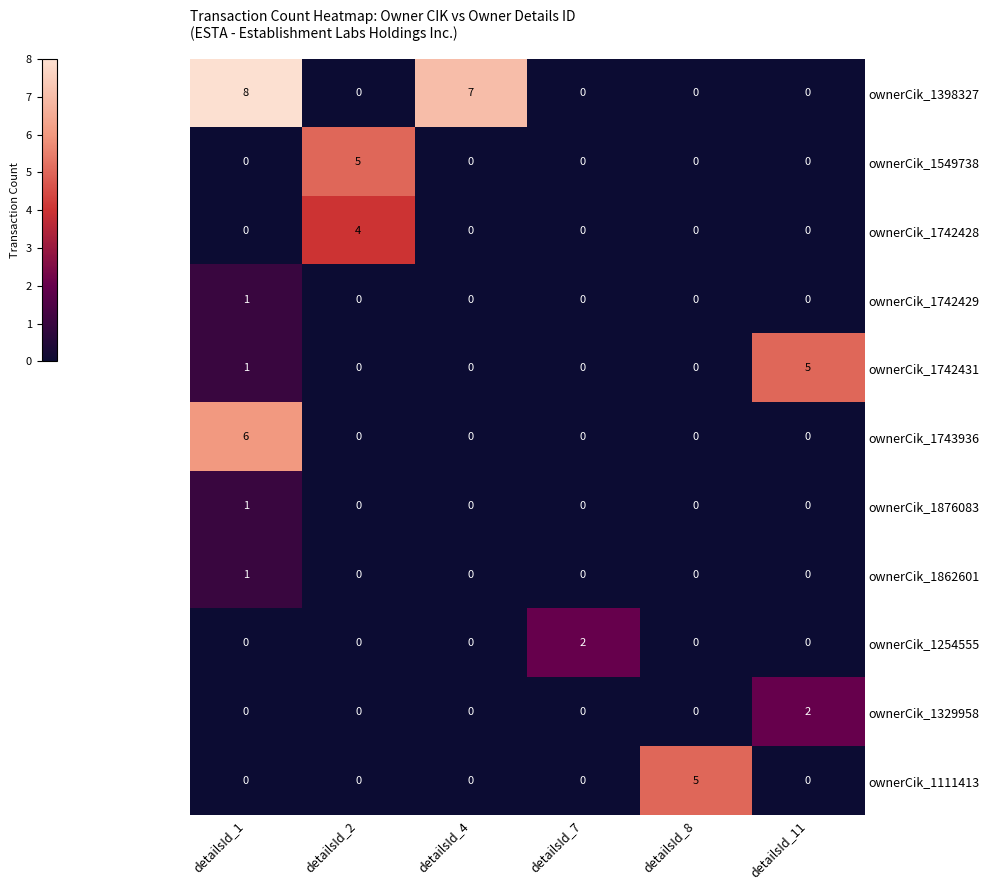

Which series has the widest spread of values?

ownerCik_1398327